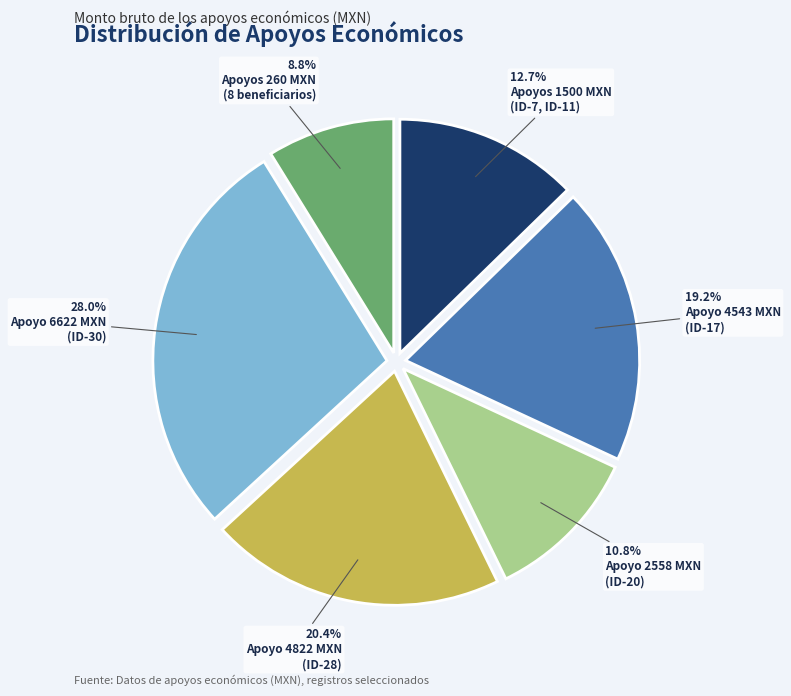

Does any single category account for the majority?

No